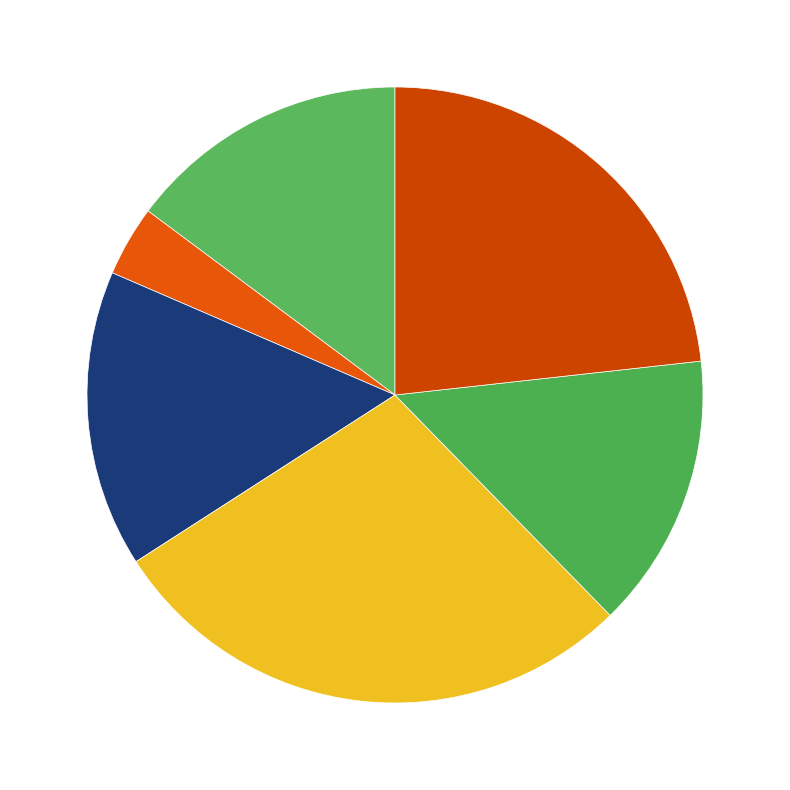

Count the number of slices in the pie.

6